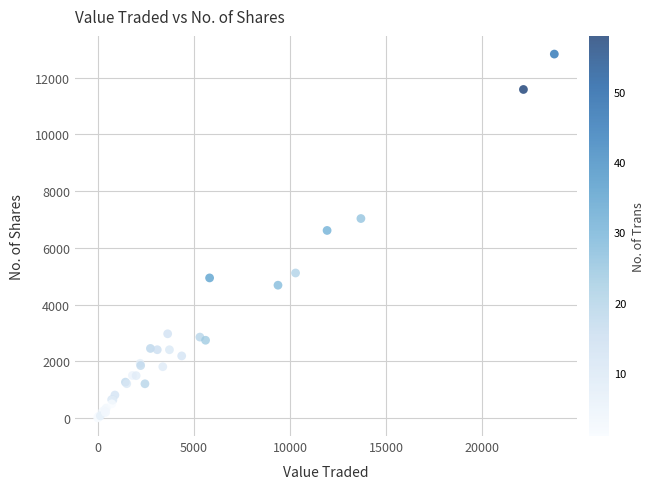

What Y value in the scatter plot is closest to 6419?

6614